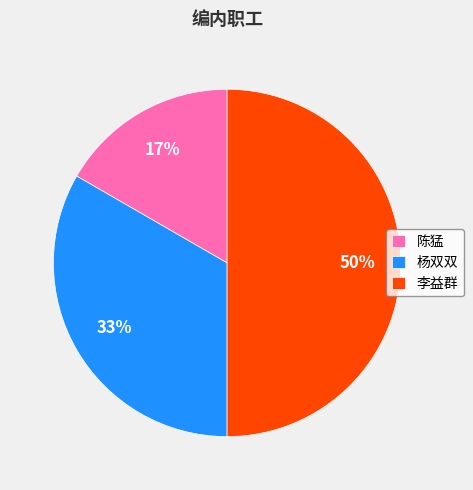

What is the largest slice in the pie chart?

李益群